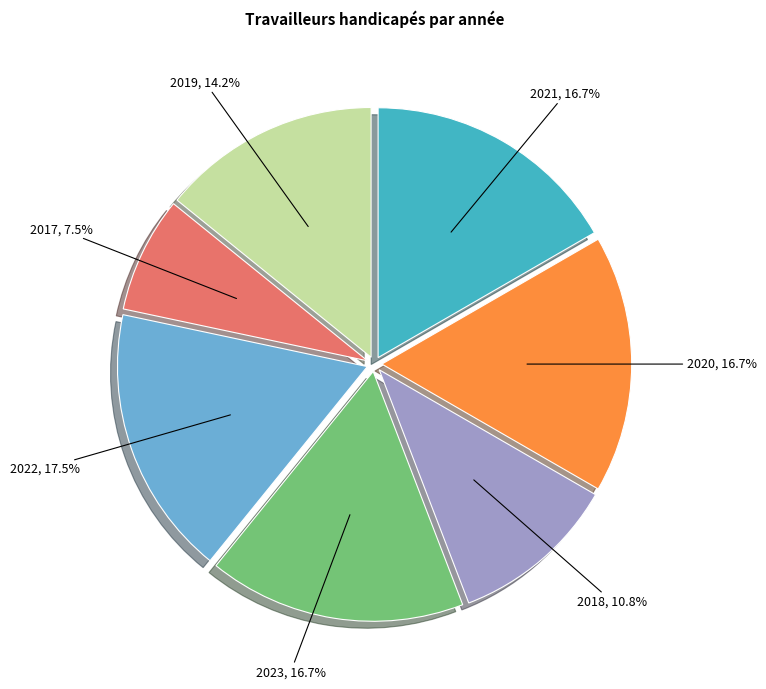

Does any single category account for the majority?

No